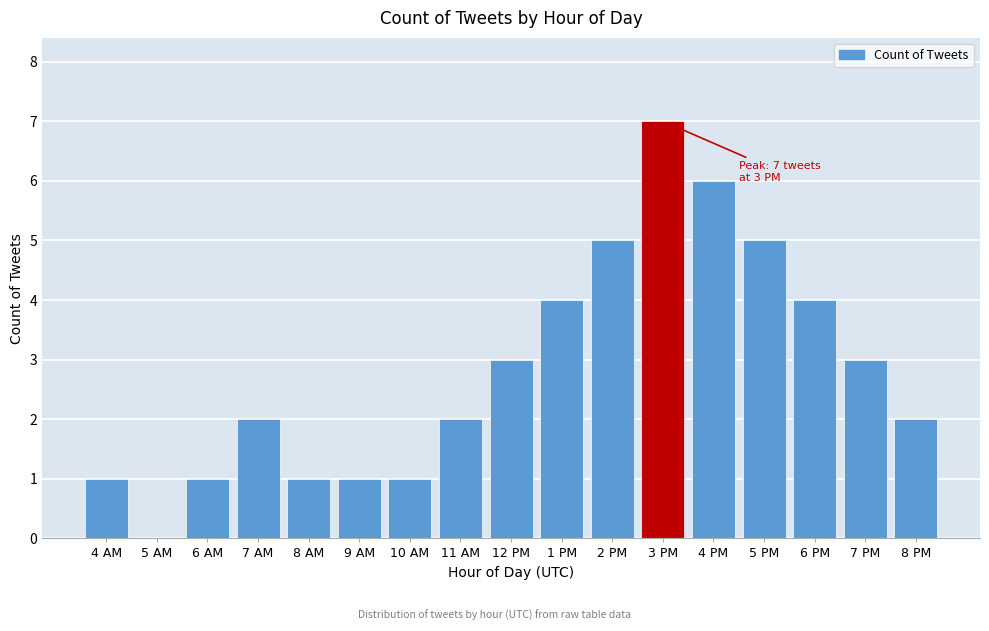

Reading left to right, what are all the values shown in this chart?

4 AM=1	5 AM=0	6 AM=1	7 AM=2	8 AM=1	9 AM=1	10 AM=1	11 AM=2	12 PM=3	1 PM=4	2 PM=5	3 PM=7	4 PM=6	5 PM=5	6 PM=4	7 PM=3	8 PM=2